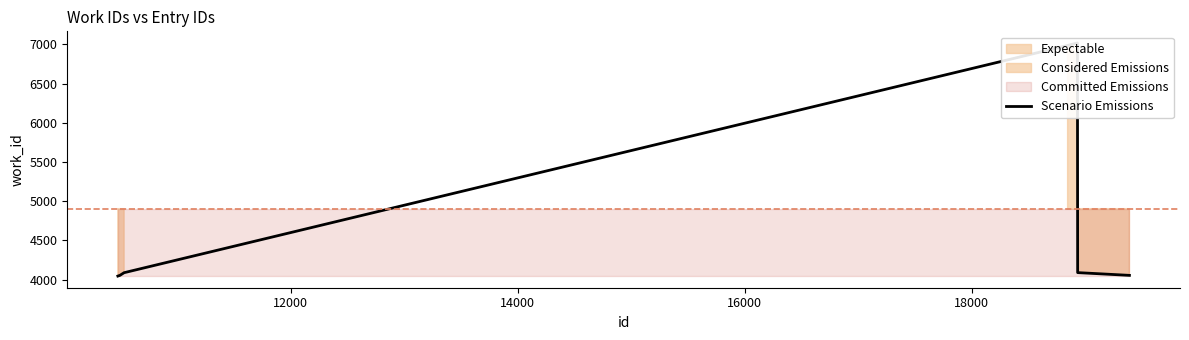

True or false: the data shows 6735 at 14000.

False